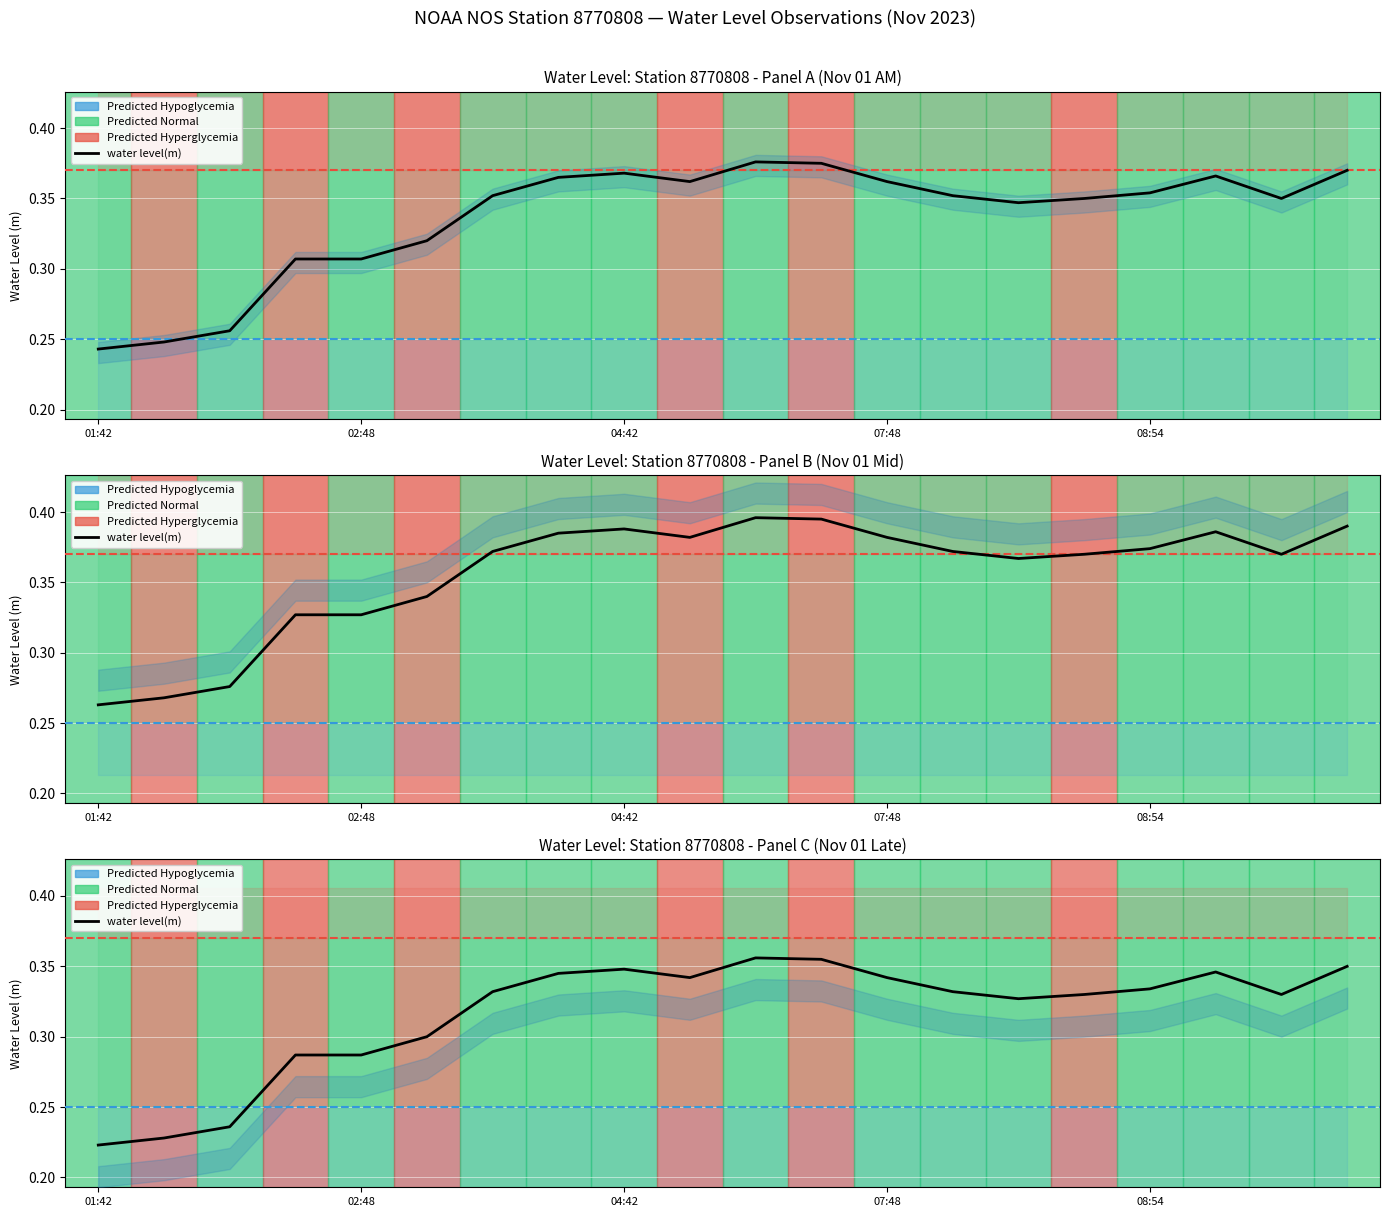

What is the difference between the second highest and second lowest values?

0.1